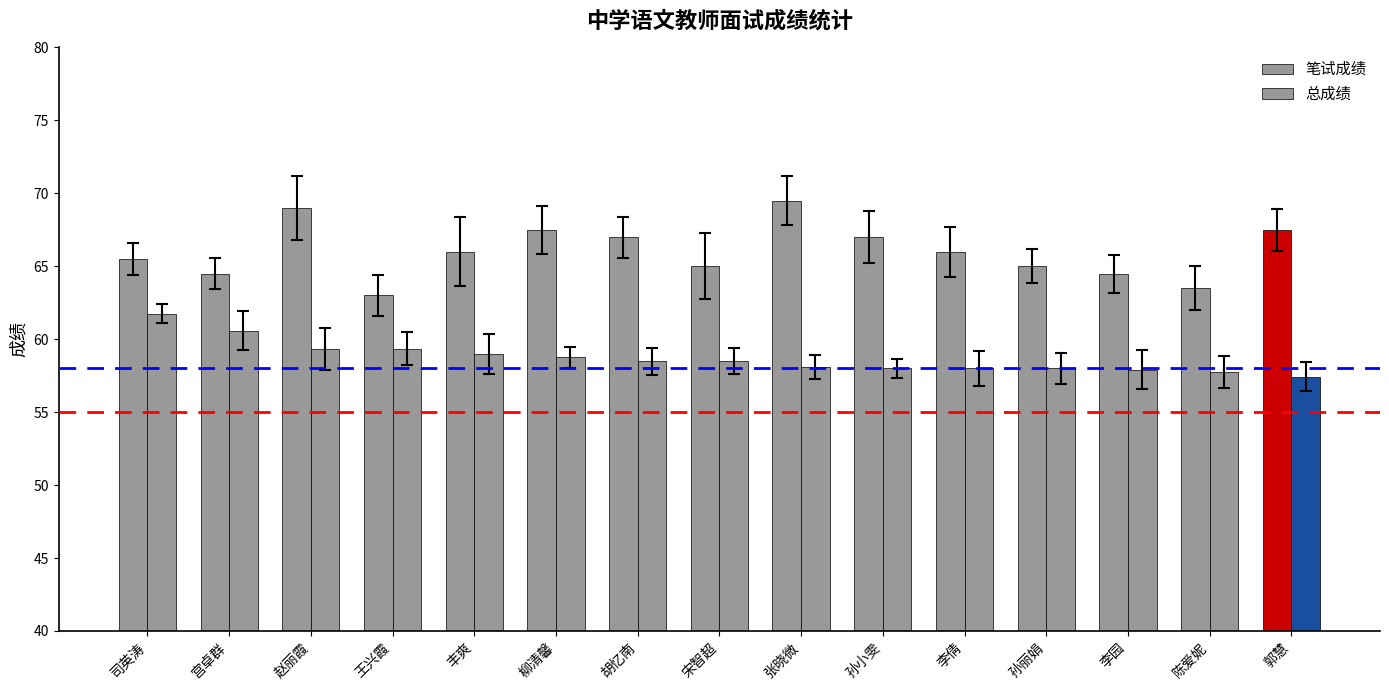

What is the difference between the maximum and minimum values in the 总成绩 series?

4.3